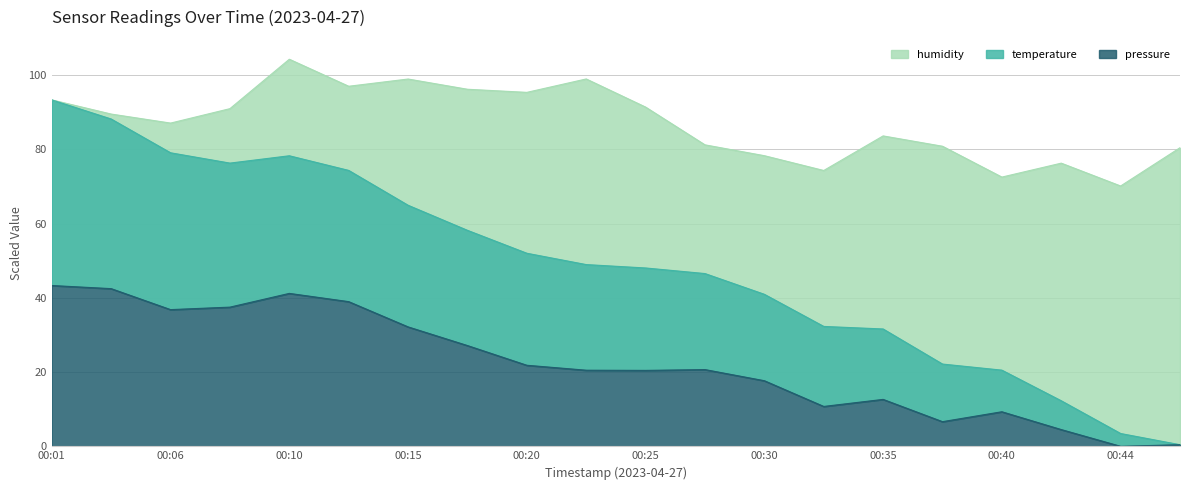

At which category is the sum across all series the highest?

00:01